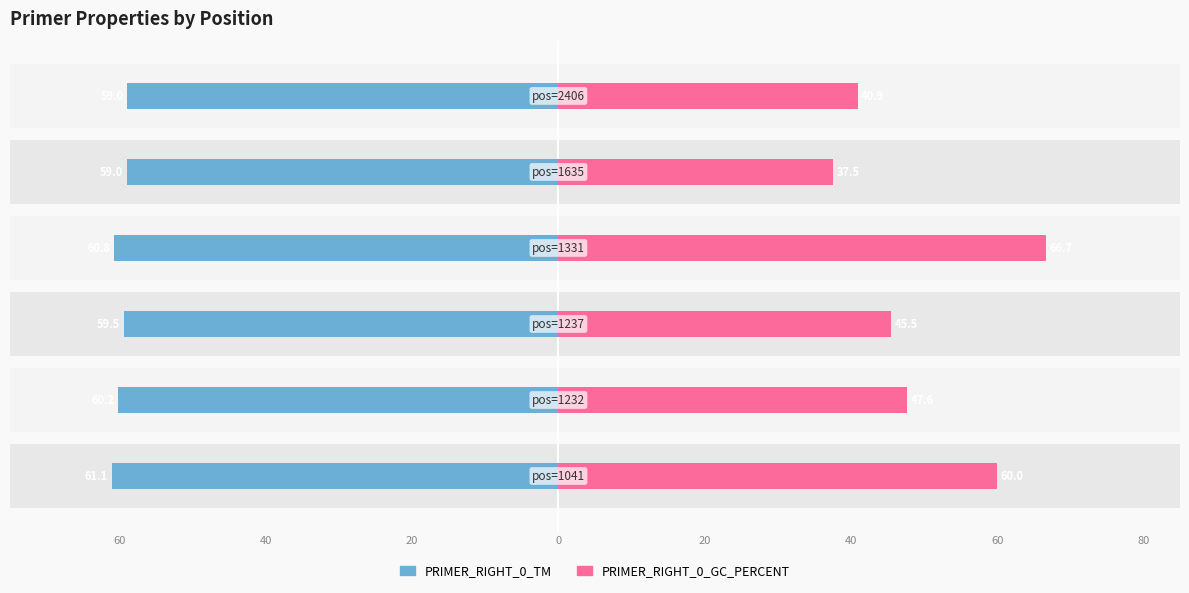

Reading right to left, extract all data points from this chart.

PRIMER_RIGHT_0_TM: -59.0	-59.0	-60.8	-59.5	-60.2	-61.1
PRIMER_RIGHT_0_GC_PERCENT: 40.9	37.5	66.7	45.5	47.6	60.0